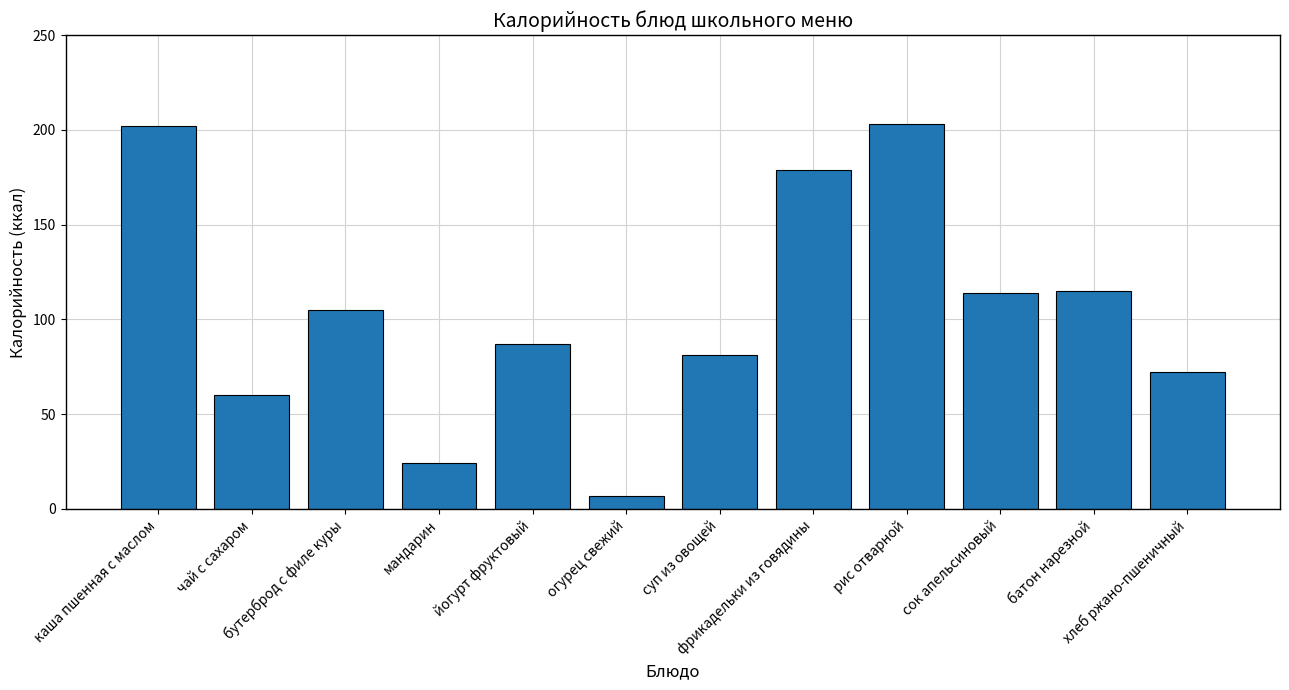

What is the change in value from огурец свежий to суп из овощей?

+74